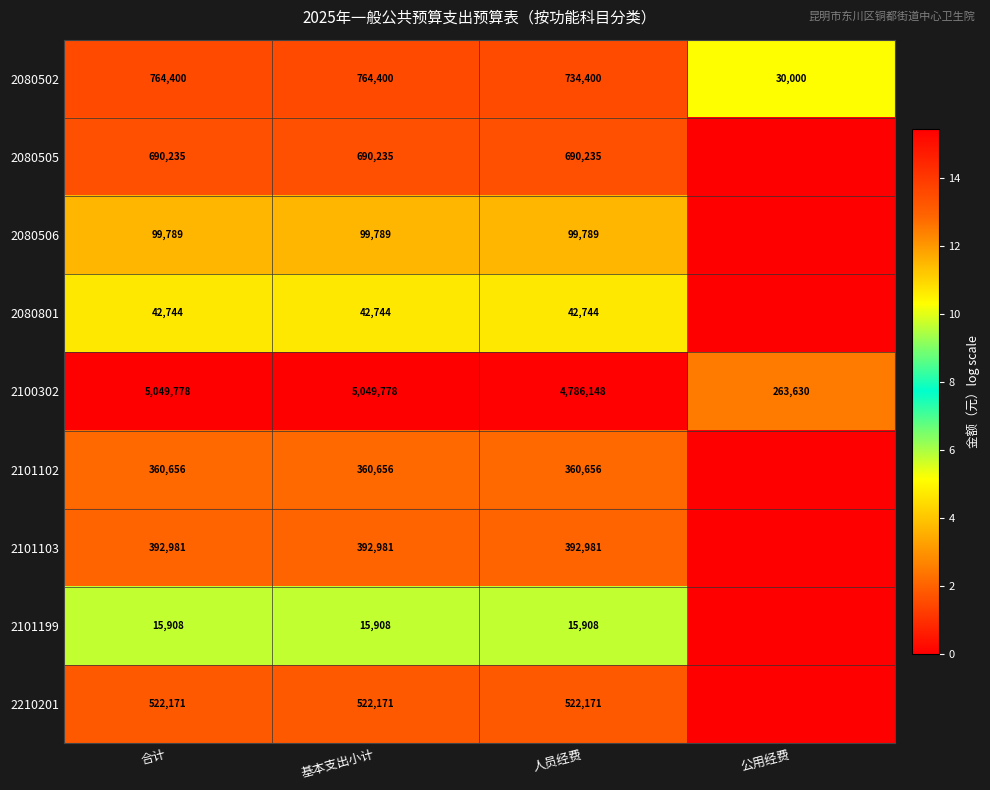

How many series are shown in this chart?

9